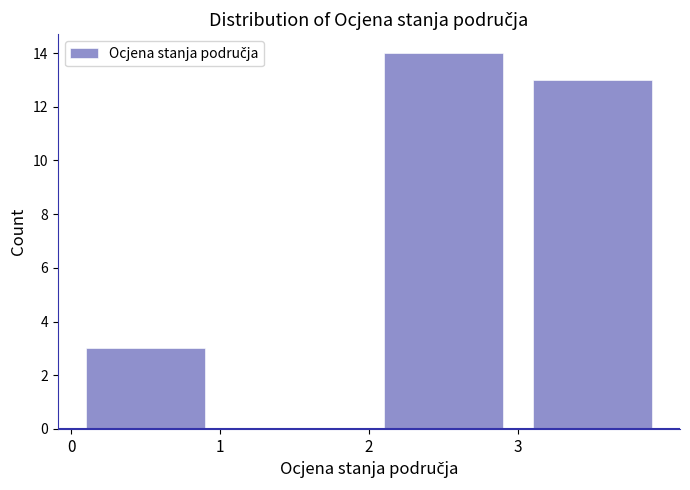

How tall is the bar that spans 3 to 4 on the x-axis? The values are not printed on the chart, so give them approximately, as read against the axis.

13